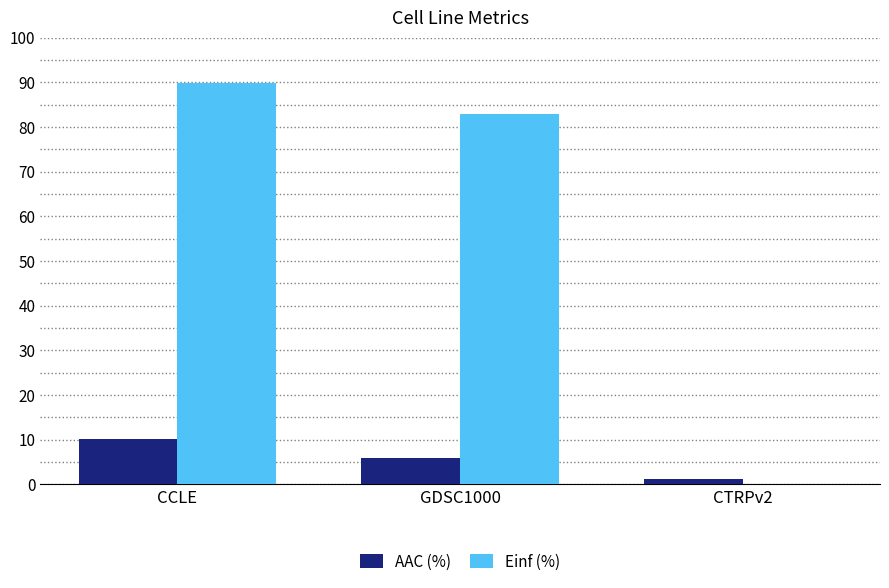

At which label is Einf (%) closest to 44?

GDSC1000